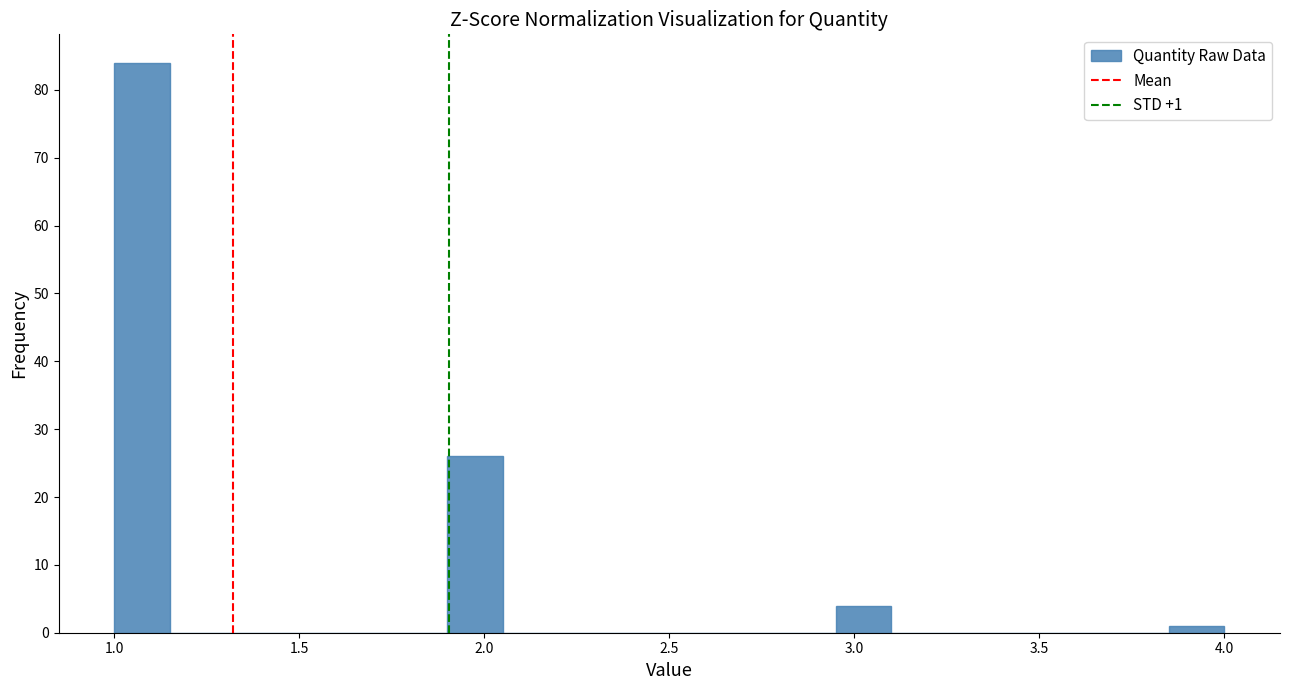

Around what value on the x-axis is the tallest bar? Give the approximate position of its centre, as read against the axis.

1.10